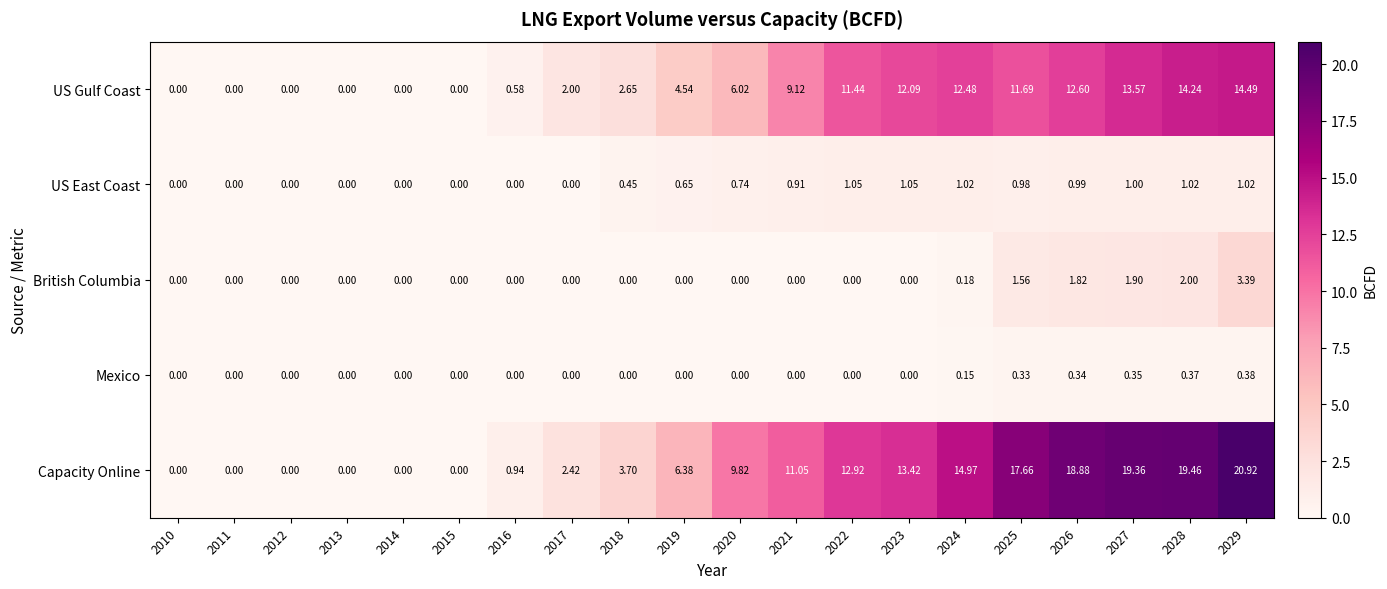

List the series in order of their peak value, highest first.

Capacity Online, US Gulf Coast, British Columbia, US East Coast, Mexico